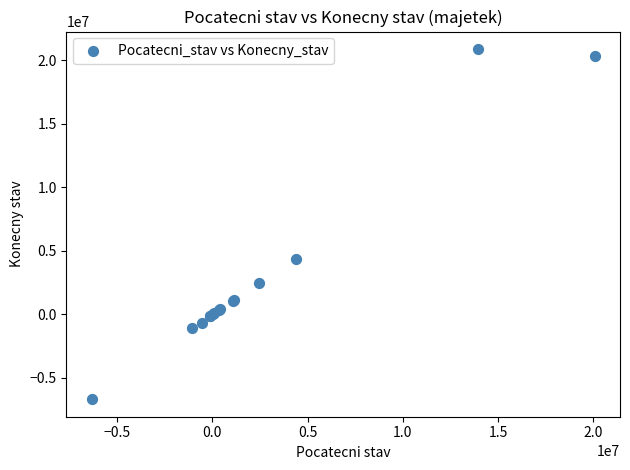

What Y value in the scatter plot is closest to 7108765?

4355161.7